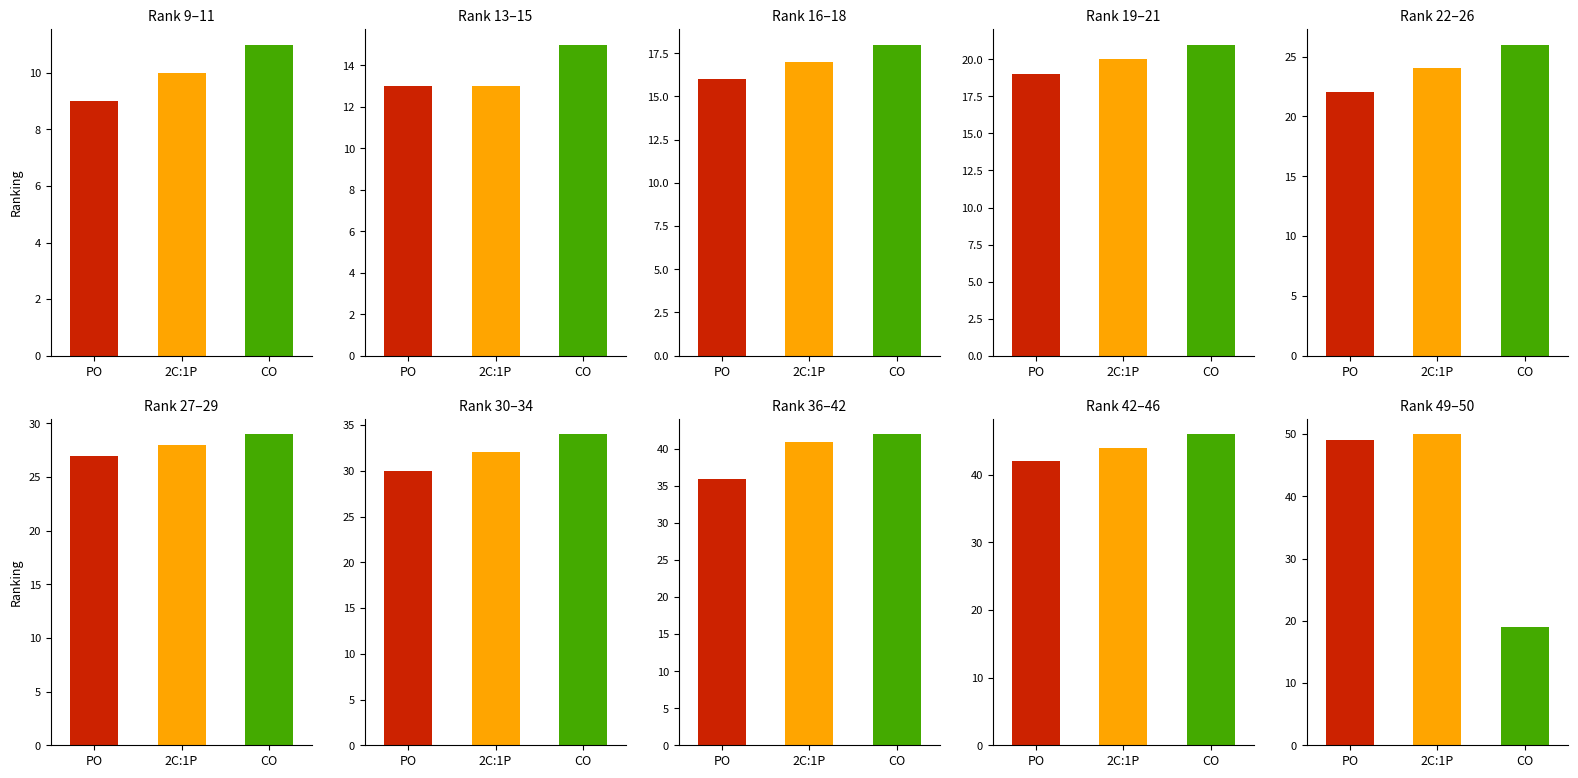

Is it true that PO equals 6 at Maharashtra?

False